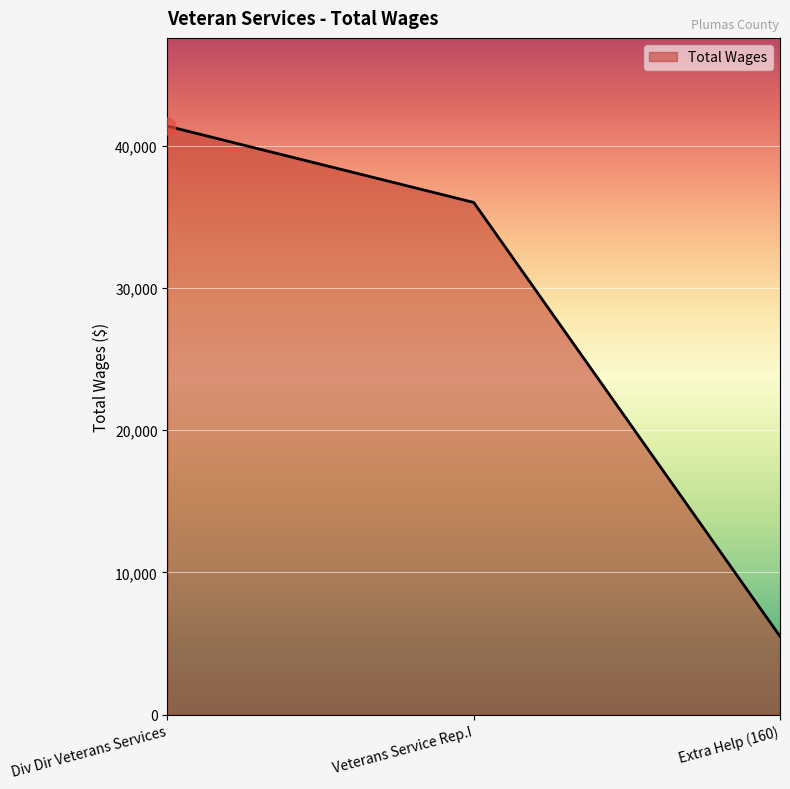

What is the greatest value displayed?

41382